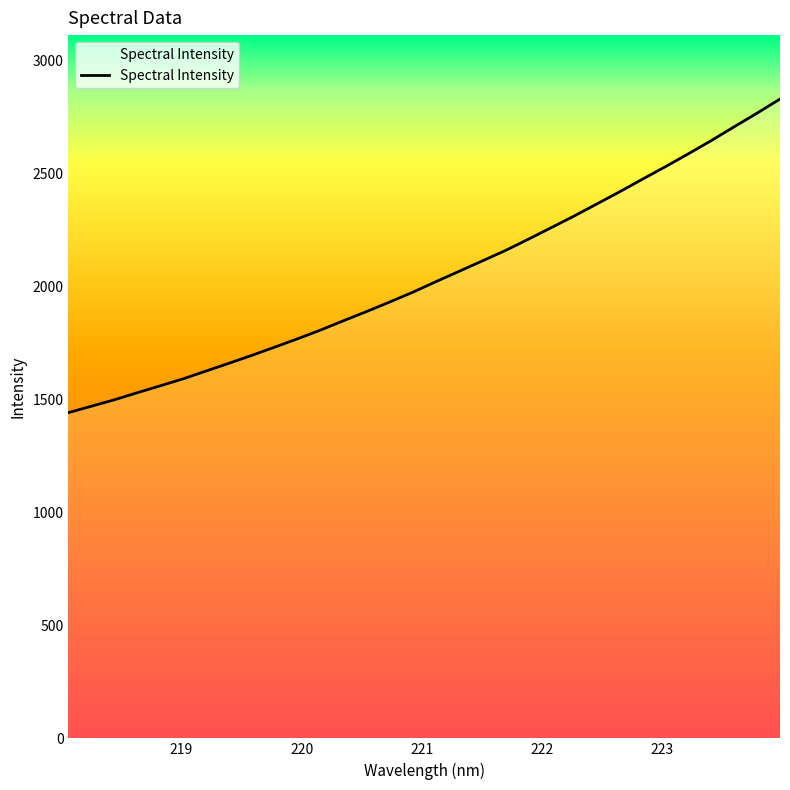

What is the smallest value displayed?

1440.7